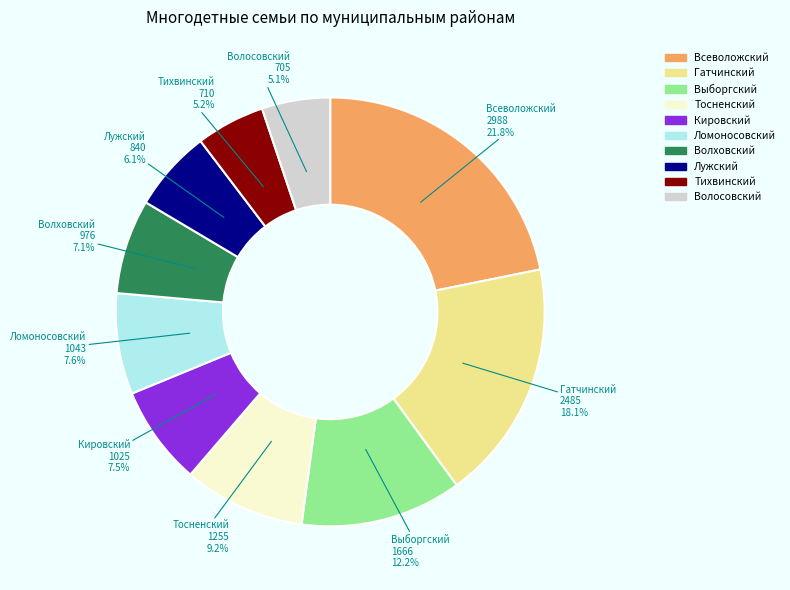

Is the sum of Выборгский and Волховский greater than half?

No